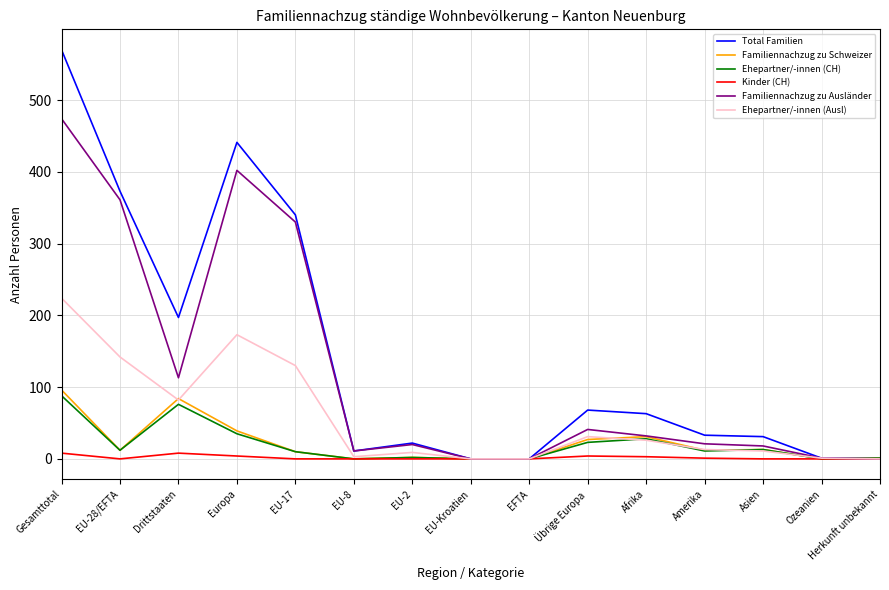

What are all the series names shown in the legend?

Total Familien, Familiennachzug zu Schweizer, Ehepartner/-innen (CH), Kinder (CH), Familiennachzug zu Ausländer, Ehepartner/-innen (Ausl)